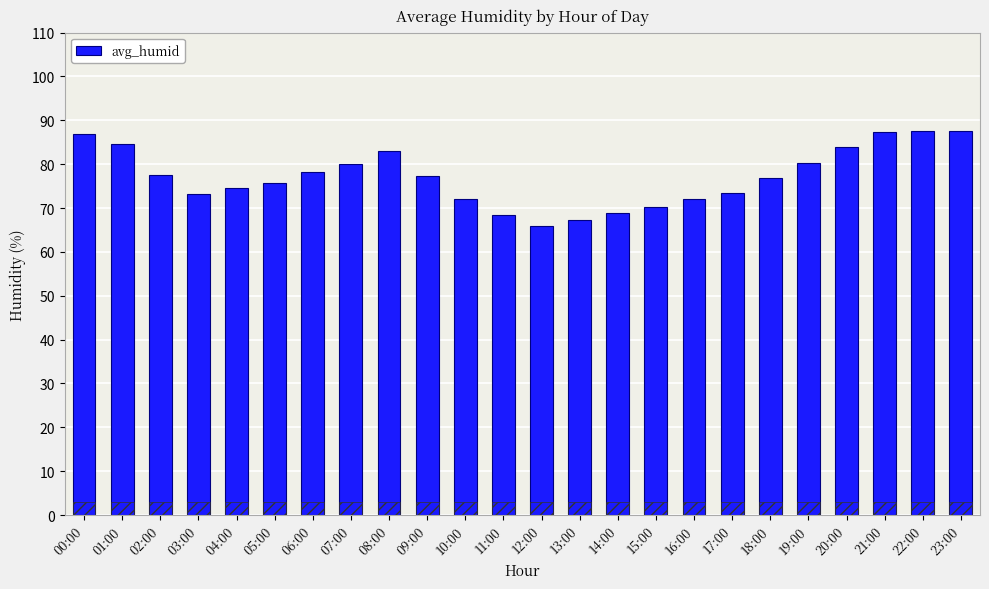

Rank the categories by value from highest to lowest.

22:00, 23:00, 21:00, 00:00, 01:00, 20:00, 08:00, 19:00, 07:00, 06:00, 02:00, 09:00, 18:00, 05:00, 04:00, 17:00, 03:00, 10:00, 16:00, 15:00, 14:00, 11:00, 13:00, 12:00